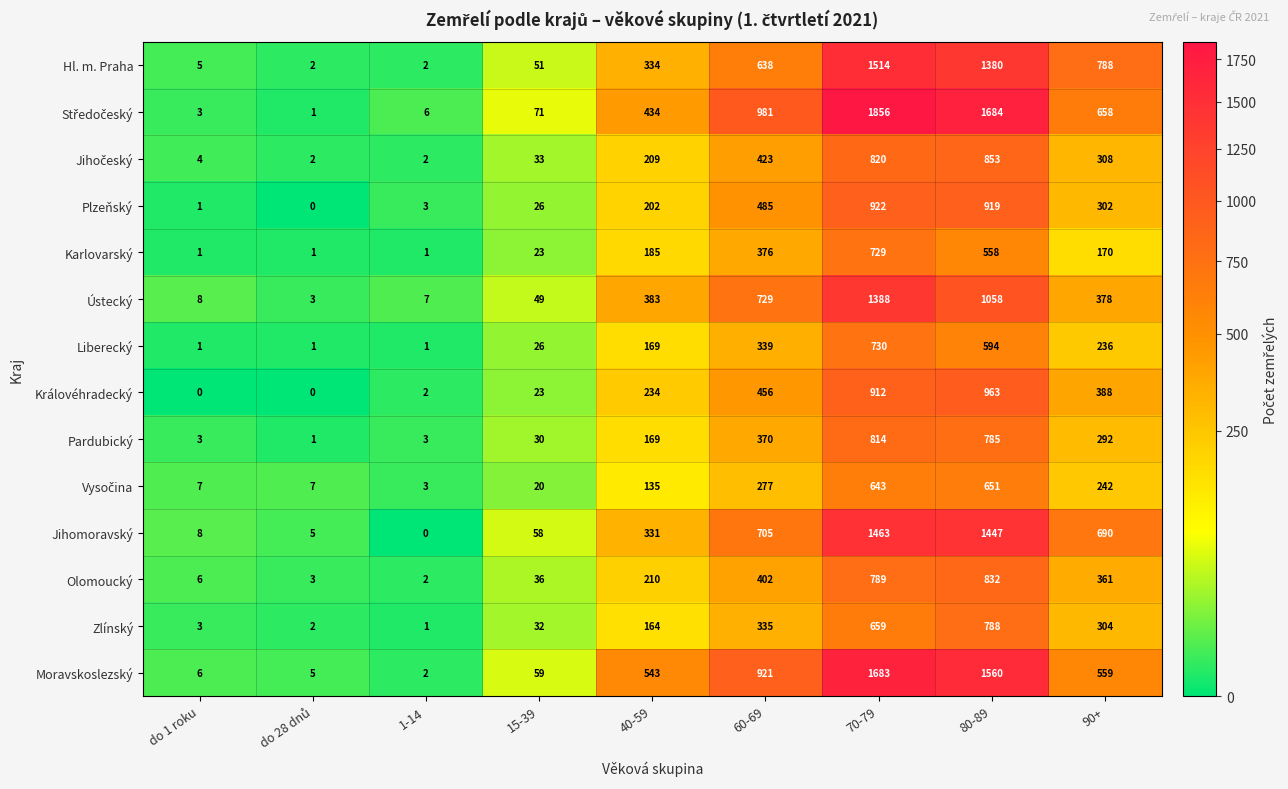

What is the spread (max minus min) of values at 1-14?

7